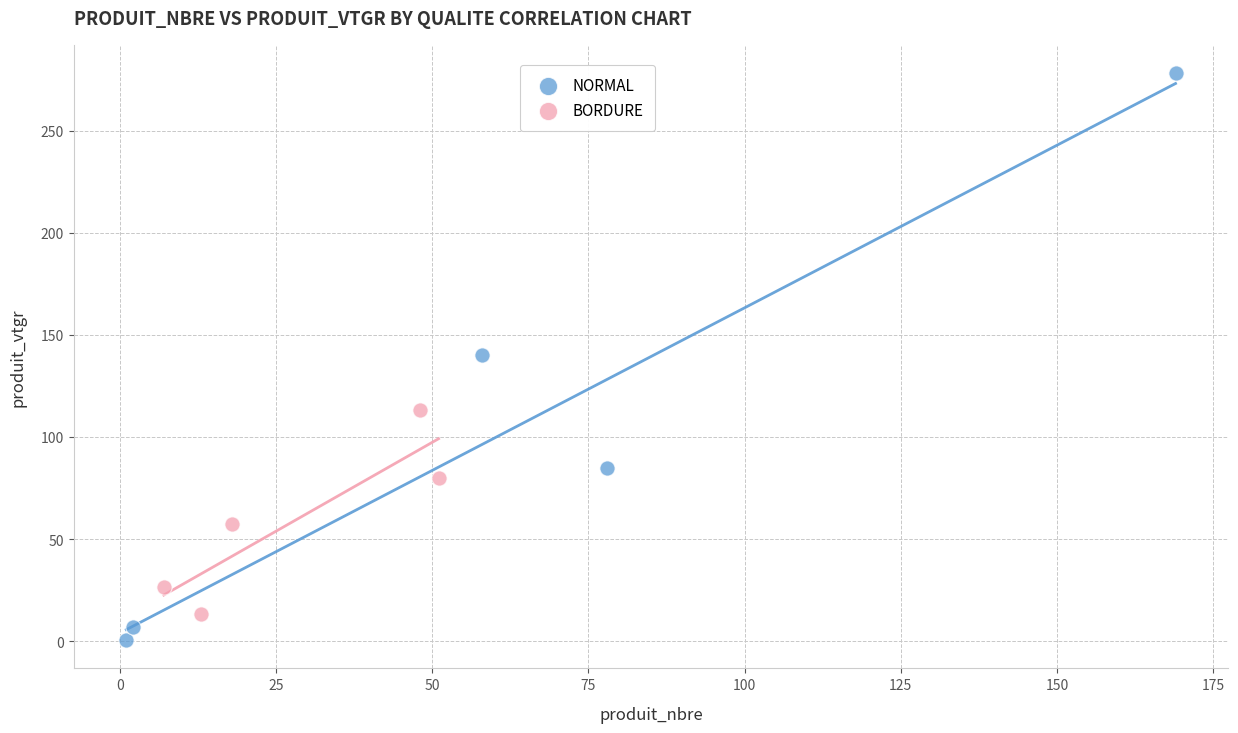

What are all the series names shown in the legend?

NORMAL, BORDURE